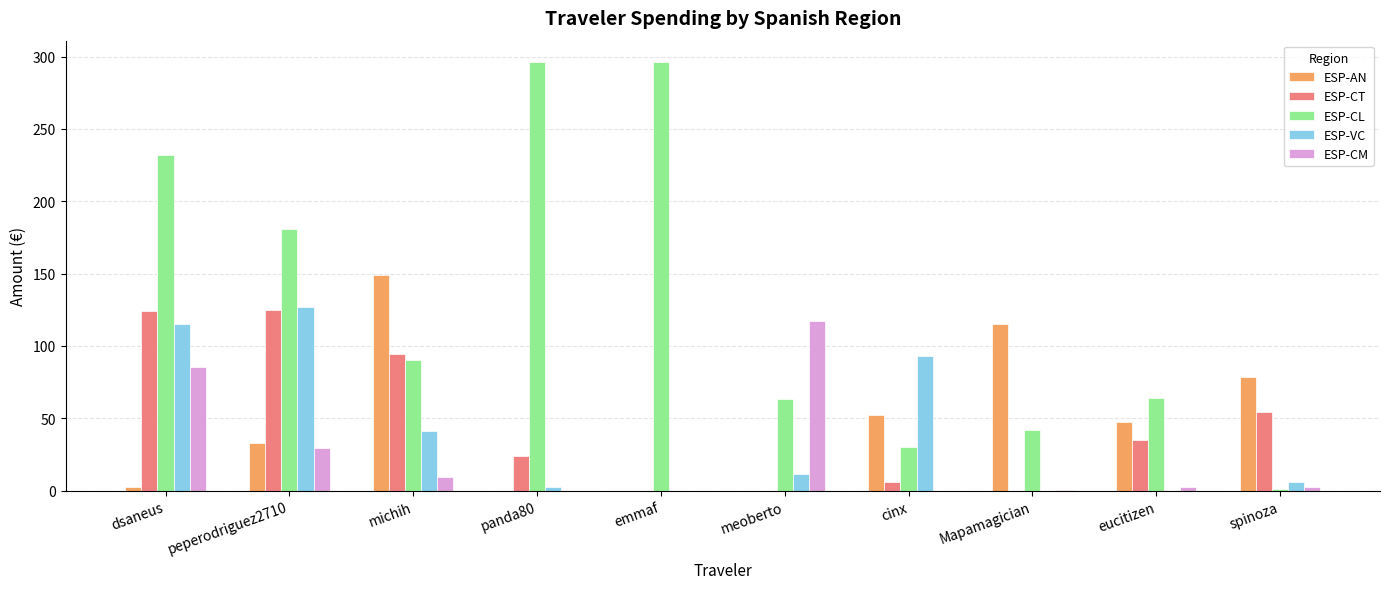

What is the maximum value for ESP-VC?

127.2